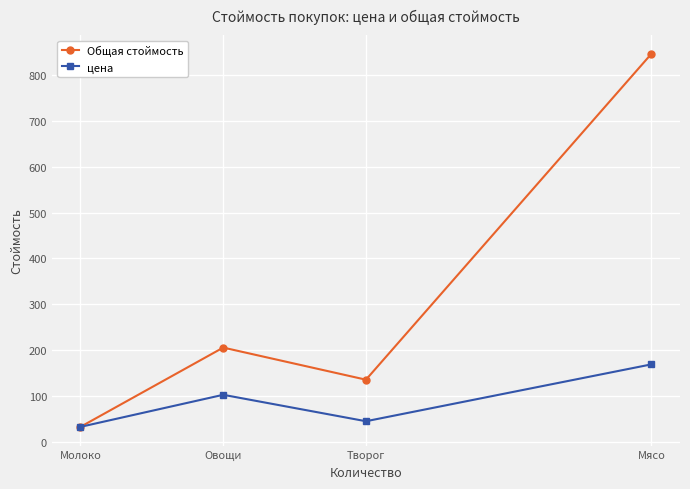

Rank the series at Творог from highest to lowest value.

Общая стоймость, цена